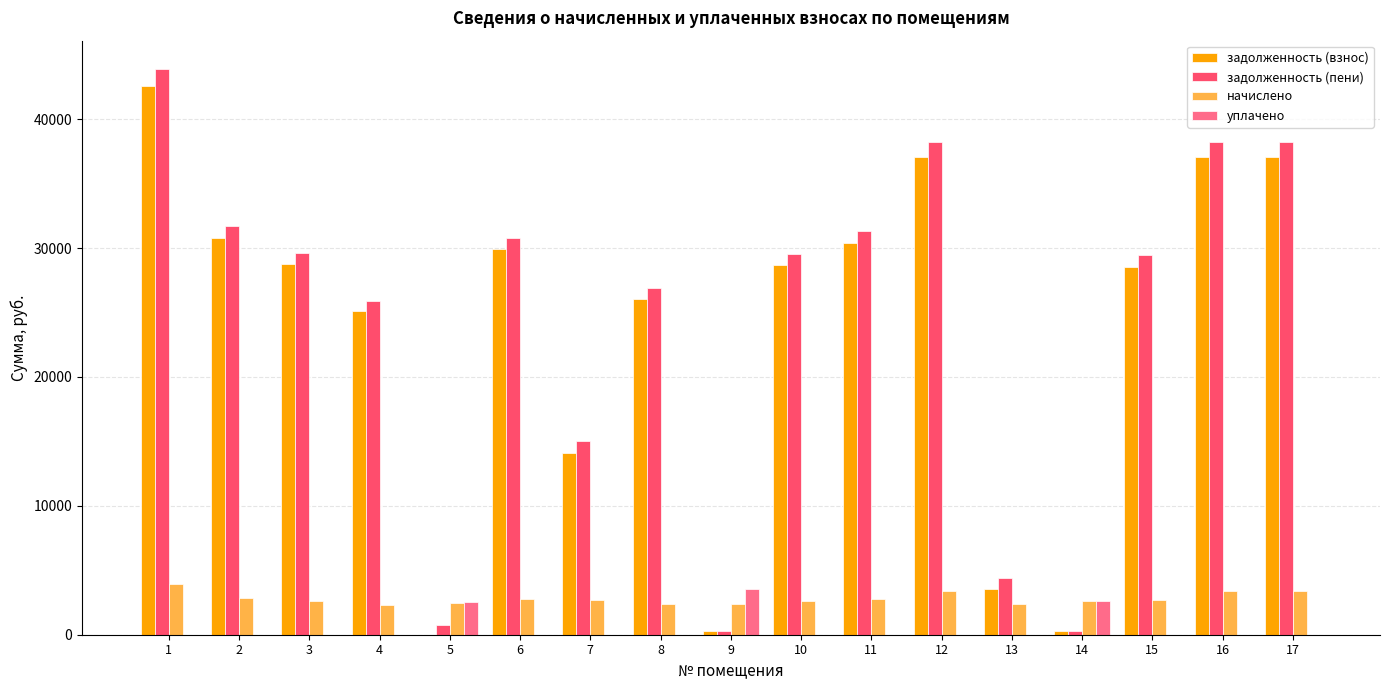

Which series changed the most between 10 and 13?

задолженность (пени)